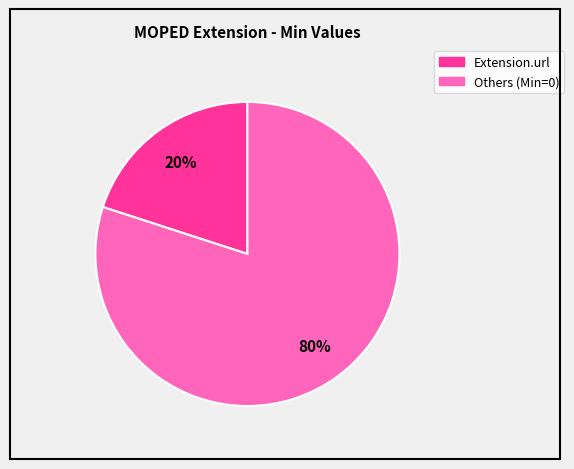

To the nearest percent, what is the difference between the largest and smallest slice percentages?

60%